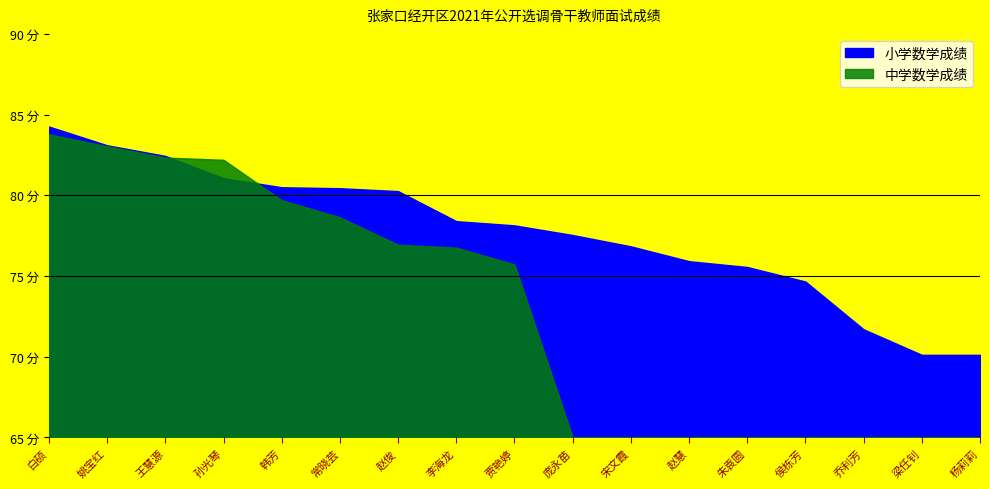

What is the greatest value displayed?

84.3